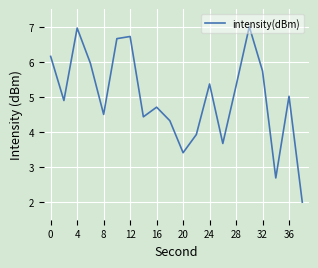

How many interior local peaks (higher than both neighbors) does the data have?

6